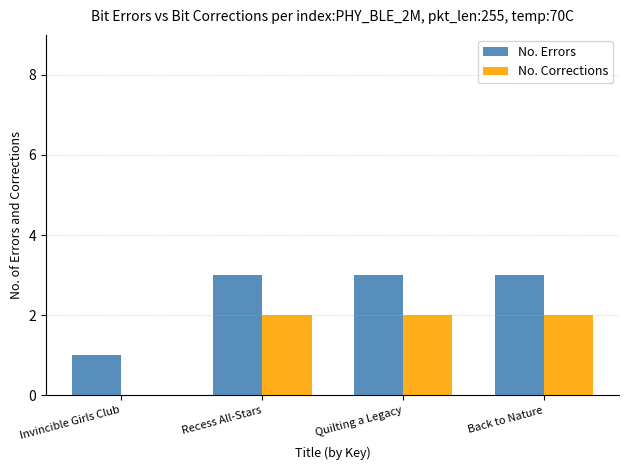

The No. Corrections series shows 3 at Back to Nature. True or false?

False